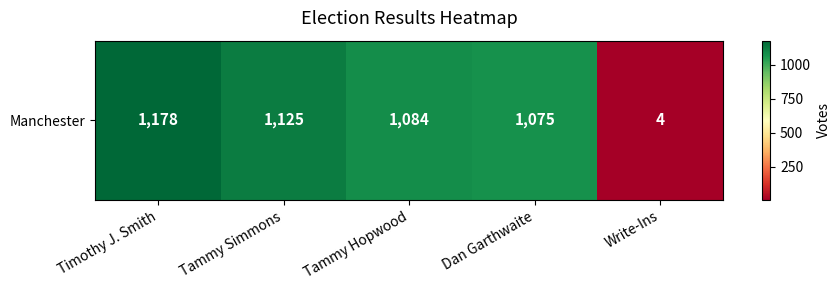

Reading left to right, transcribe all the data shown in this chart.

Timothy J. Smith=1178	Tammy Simmons=1125	Tammy Hopwood=1084	Dan Garthwaite=1075	Write-Ins=4